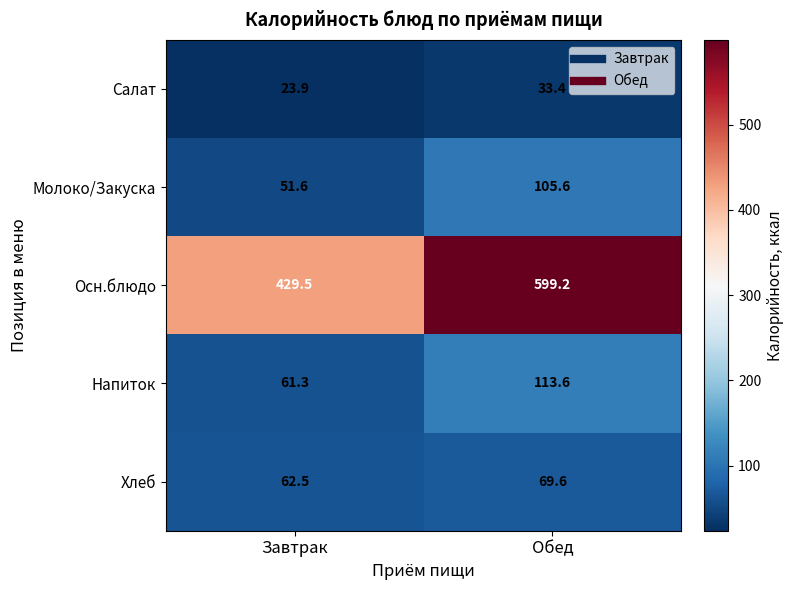

What is the average value of the Осн.блюдо series?

514.4